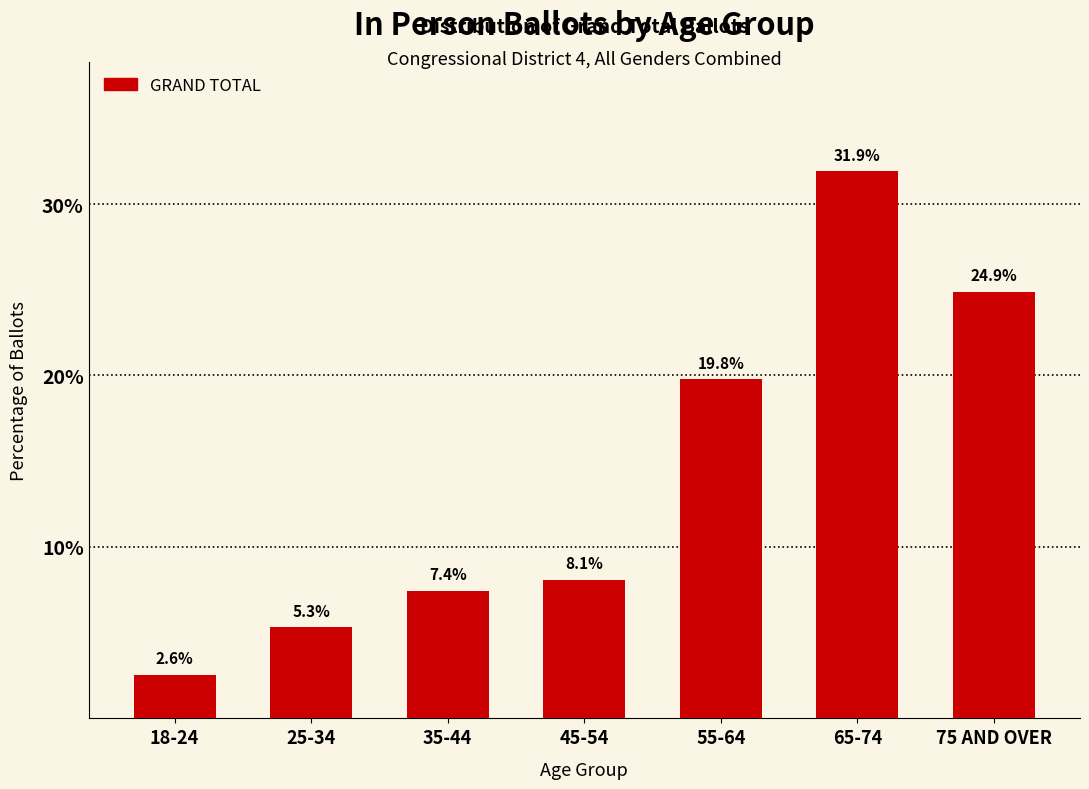

Reading left to right, what are all the values shown in this chart?

18-24=2.6	25-34=5.3	35-44=7.4	45-54=8.1	55-64=19.8	65-74=31.9	75 AND OVER=24.9